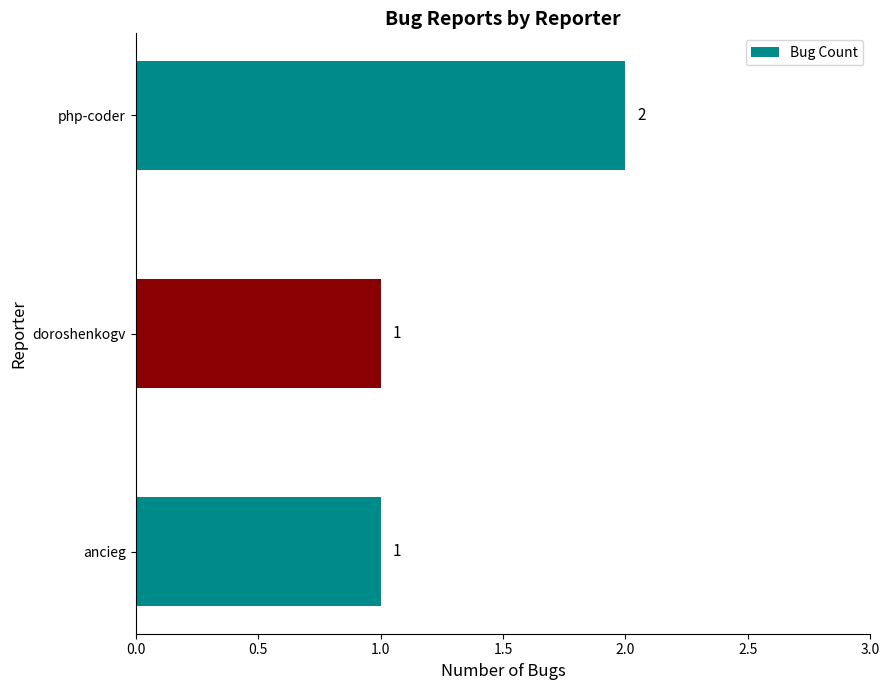

The value at doroshenkogv is 2. True or false?

False